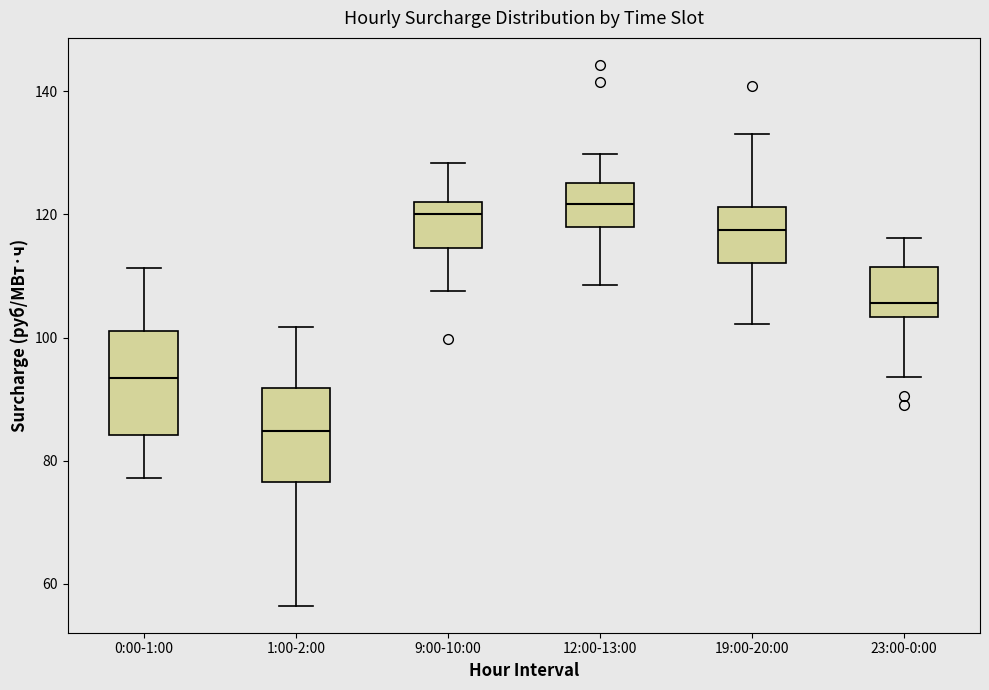

Where does the upper whisker of the box for 12:00-13:00 end on the y-axis? The values are not printed on the chart, so give them approximately, as read against the axis.

130